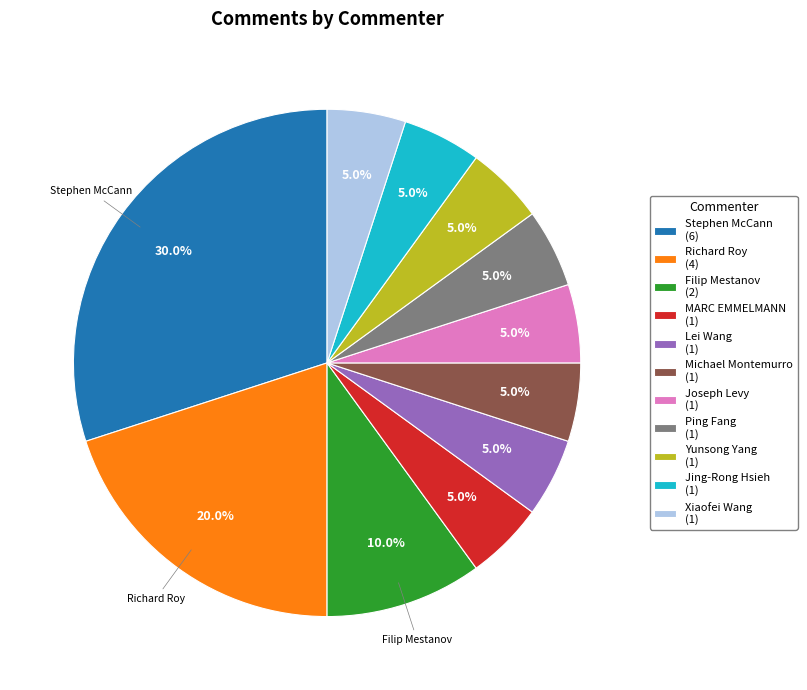

Is there a majority slice in this chart?

No